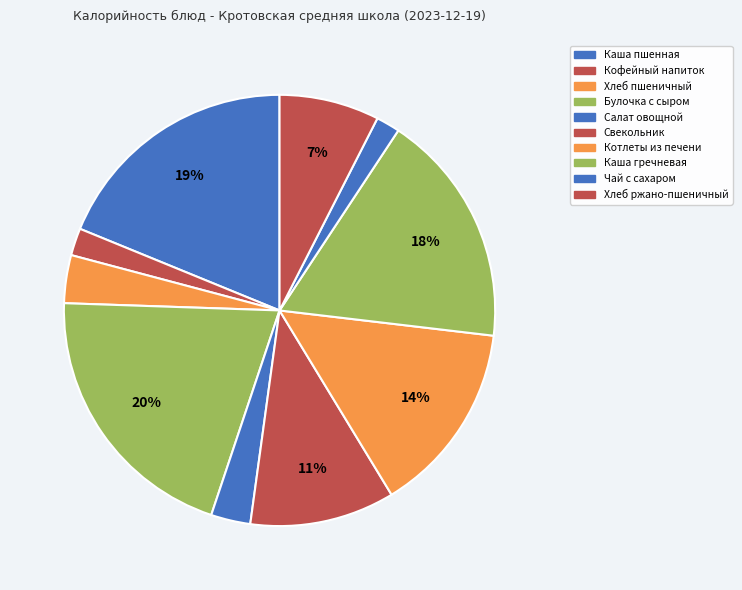

What is the largest slice in the pie chart?

Булочка с сыром